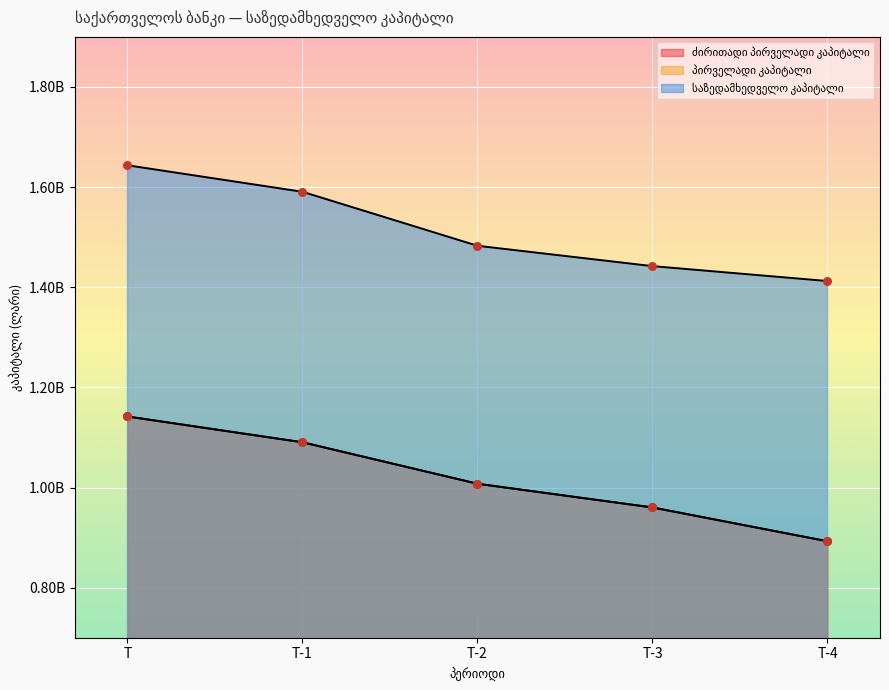

What are all the series names shown in the legend?

ძირითადი პირველადი კაპიტალი, პირველადი კაპიტალი, საზედამხედველო კაპიტალი